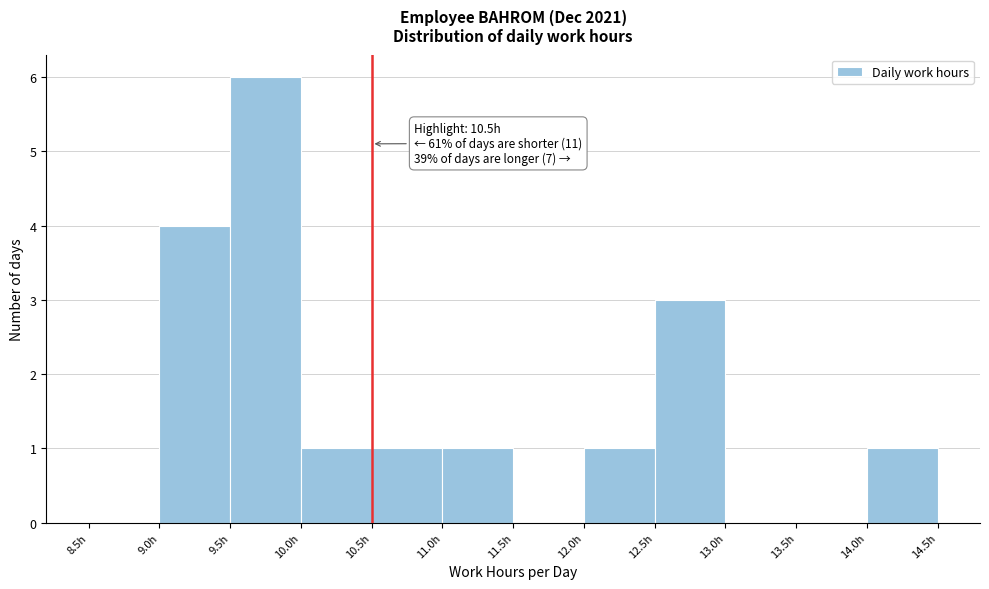

Over which range of the x-axis is the bar tallest?

9.5 to 10.0